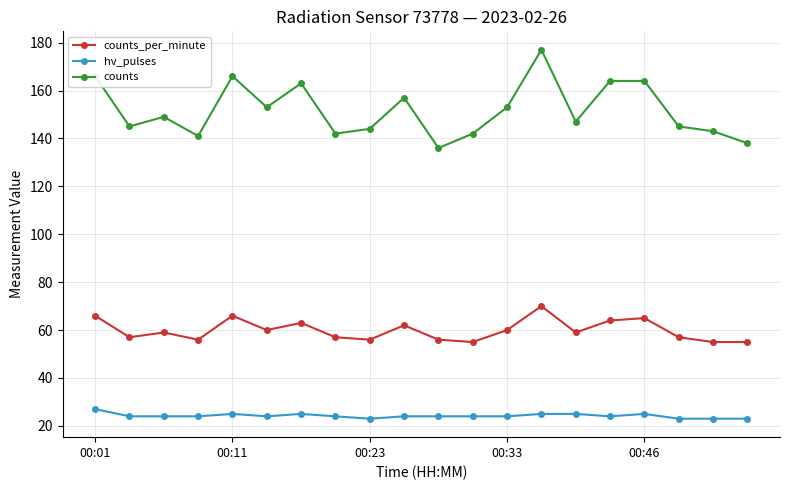

What is the difference between the maximum and second lowest values in the counts_per_minute series?

15